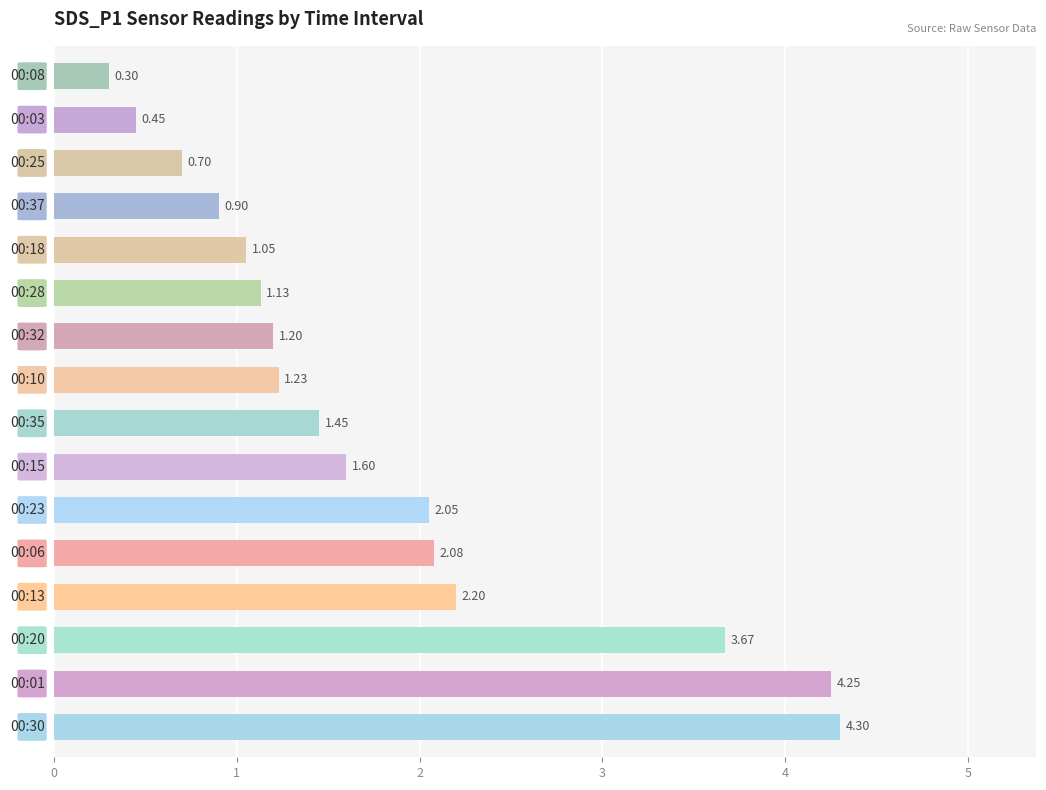

Does the chart contain stacked bars?

No